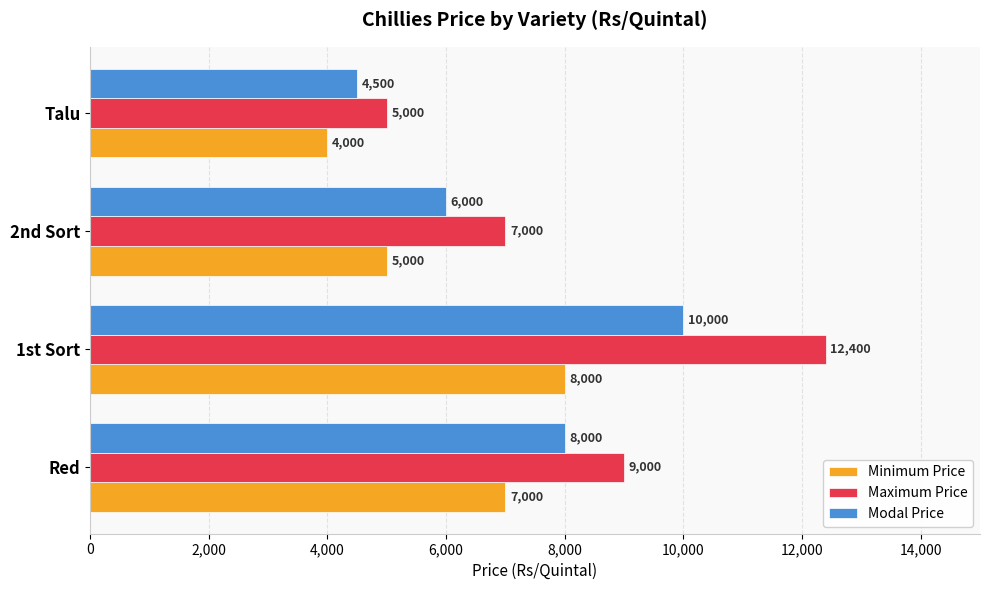

What is the difference between the maximum and second lowest values in the Modal Price series?

4000